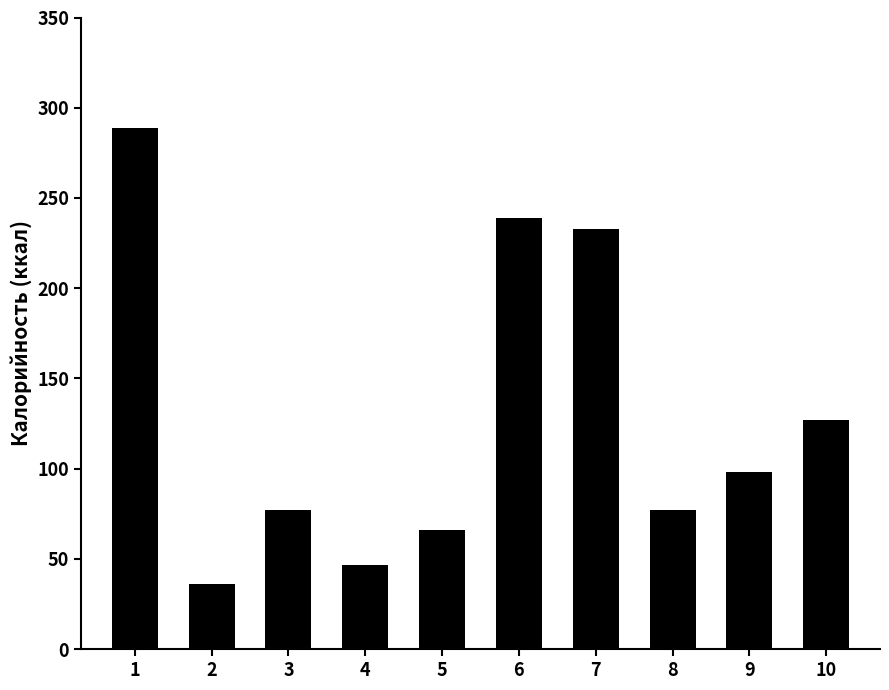

What is the value of the 2nd bar from the left?

36.0